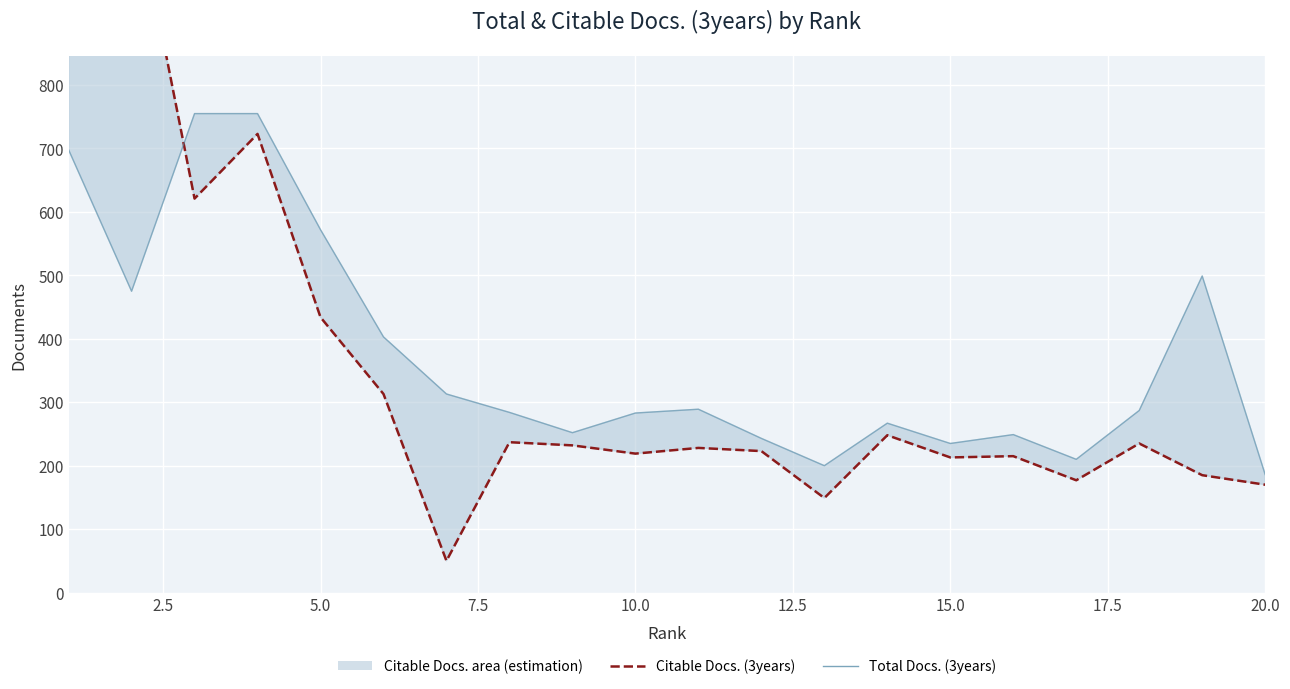

Reading left to right, extract all data points from this chart.

Citable Docs. (3years): 1605	1122	621	723	434	313	50	237	232	219	228	223	149	248	213	215	177	235	185	170
Total Docs. (3years): 698	475	755	755	572	403	313	284	252	283	289	243	200	267	235	249	210	287	499	186